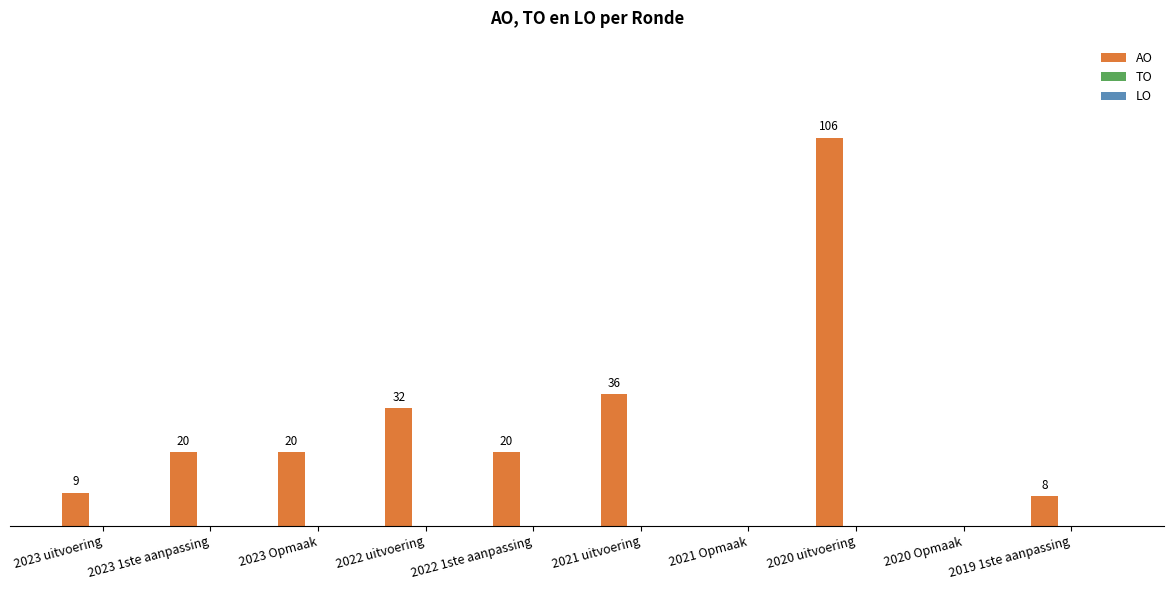

Where is the data nearest to the value 53?

2021 uitvoering